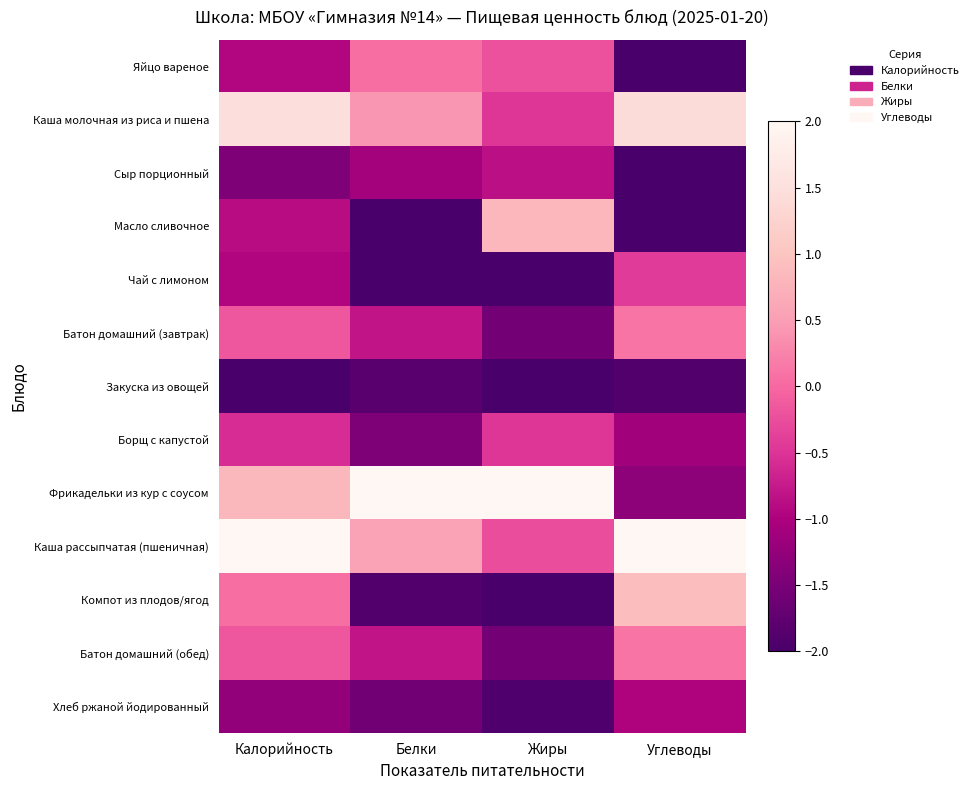

Between Белки and Углеводы, which series saw the biggest shift?

Фрикадельки из кур с соусом